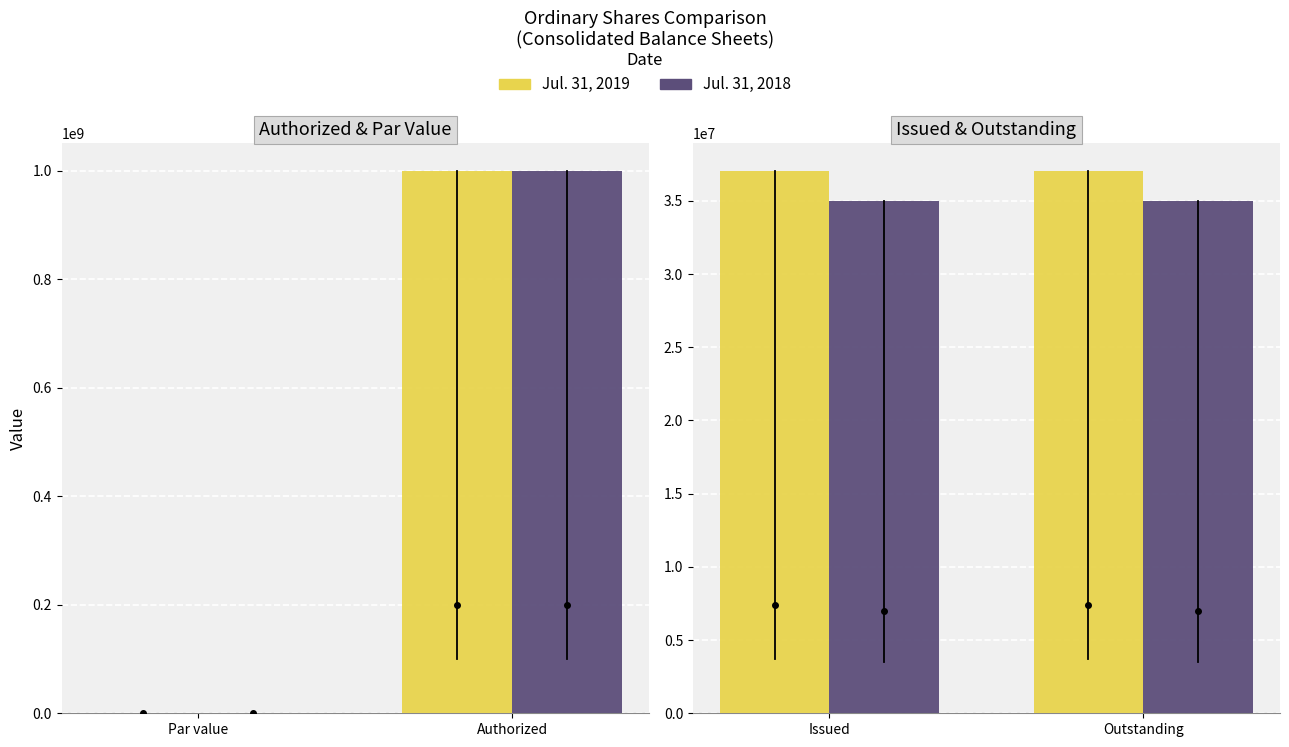

Which series has the largest total across all categories?

Jul. 31, 2019